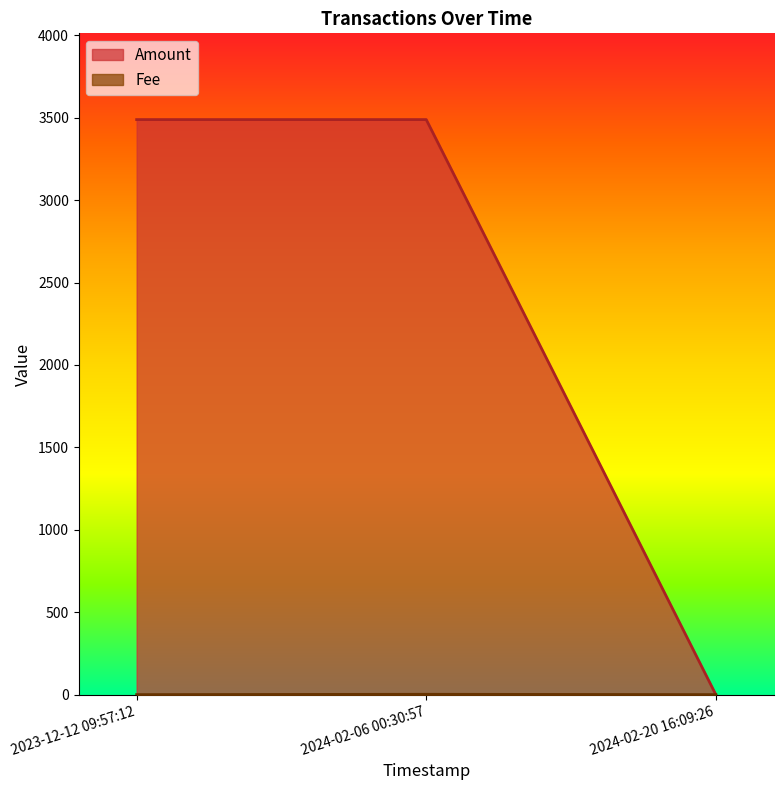

True or false: Fee has a value of 0.0 at 2023-12-12 09:57:12.

True